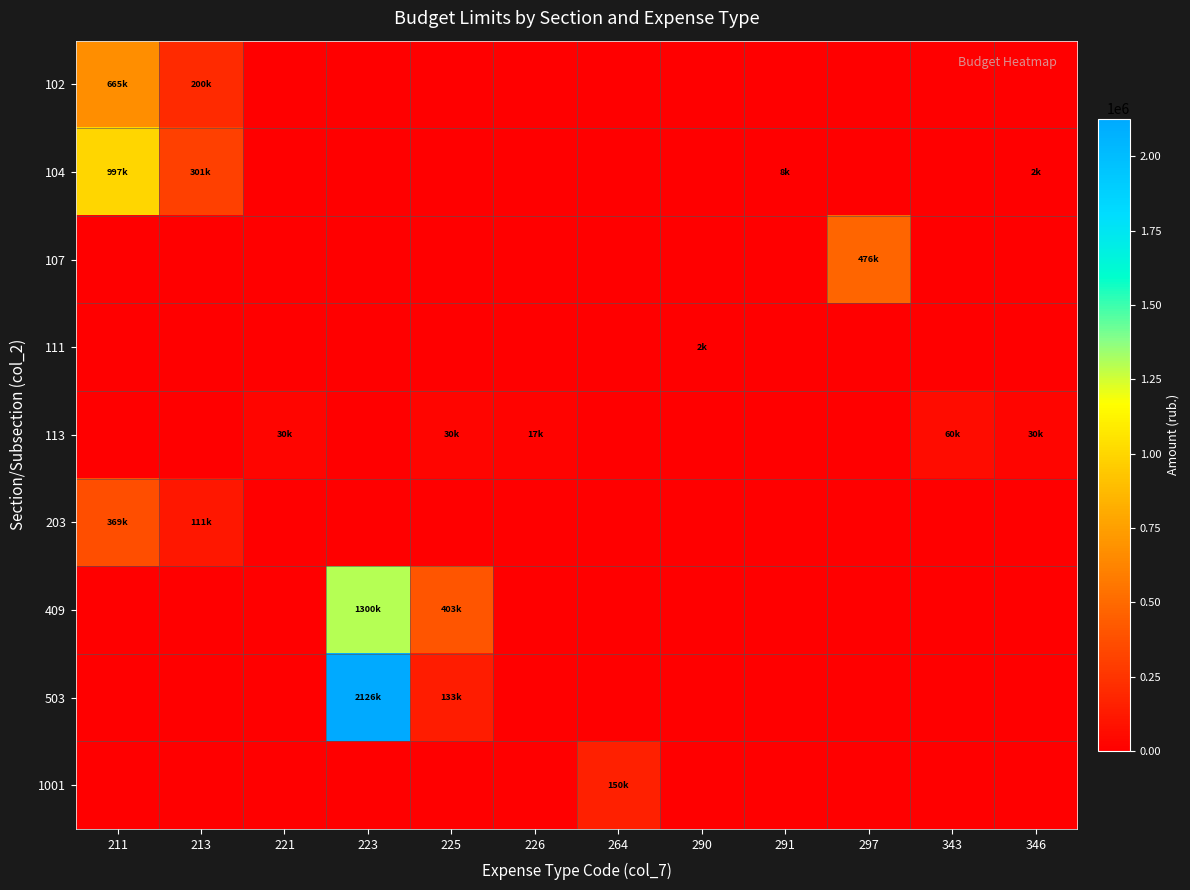

Which has a higher value, 264 or 221?

264